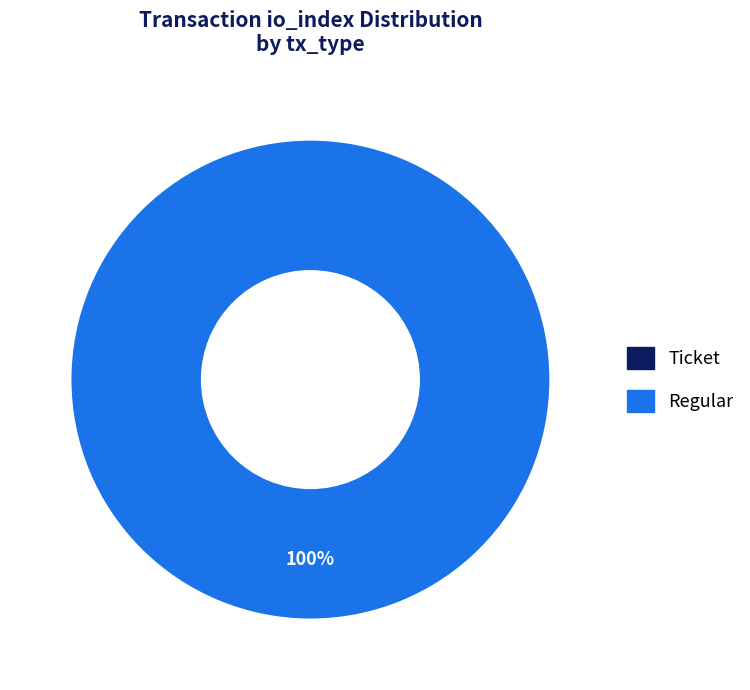

True or false: Ticket accounts for 0% of the total.

True